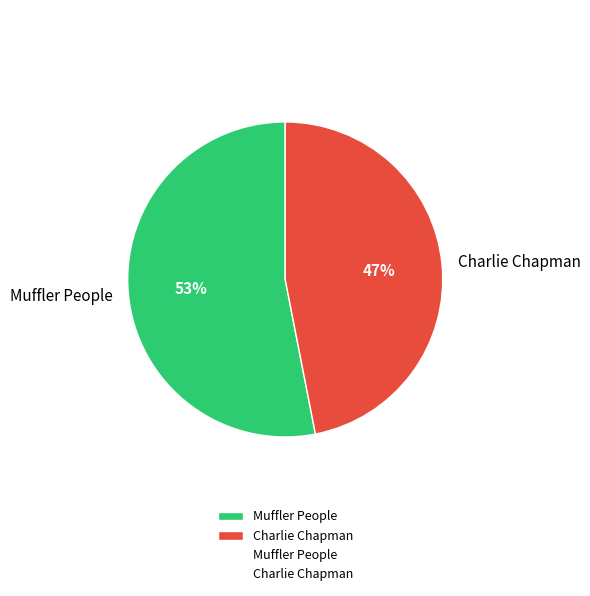

True or false: Charlie Chapman accounts for 47% of the total.

True